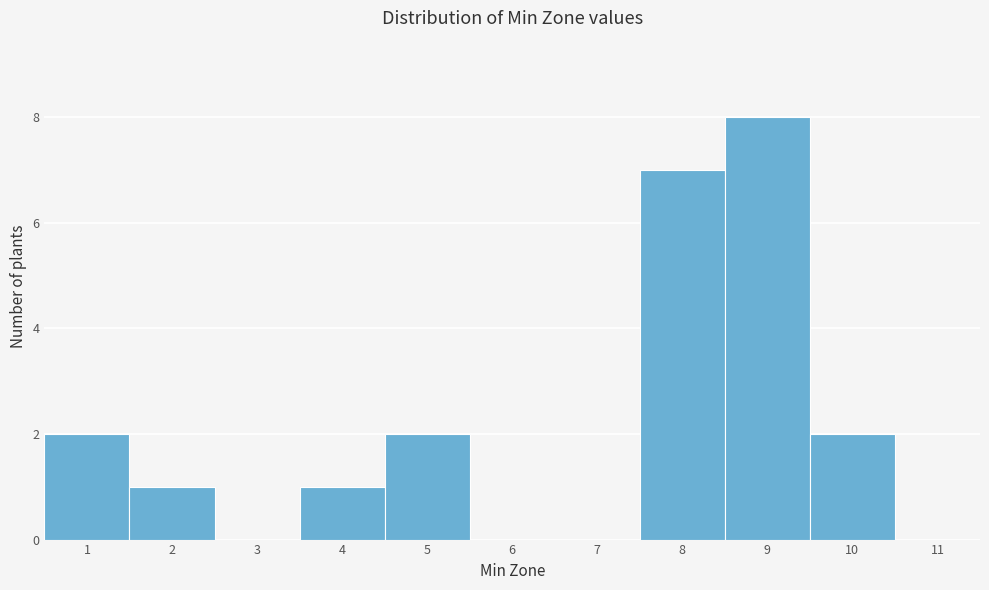

How tall is the bar that spans 7.5 to 8.5 on the x-axis? The values are not printed on the chart, so give them approximately, as read against the axis.

7